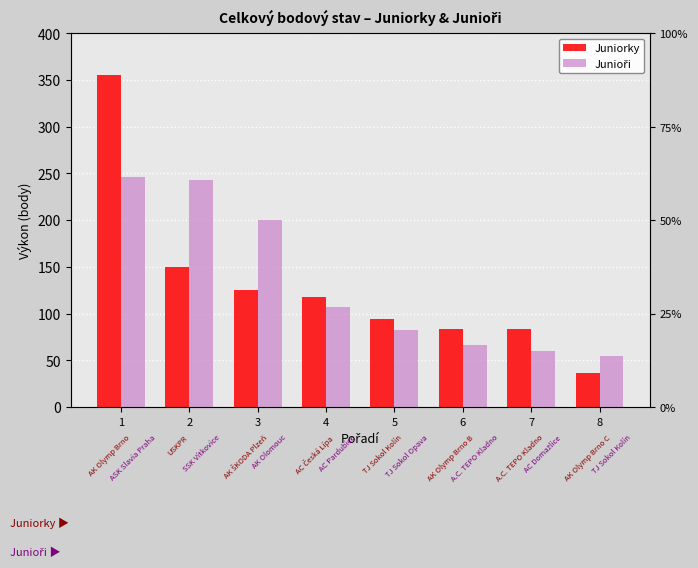

The Juniorky series shows 13.1 at 8. True or false?

False